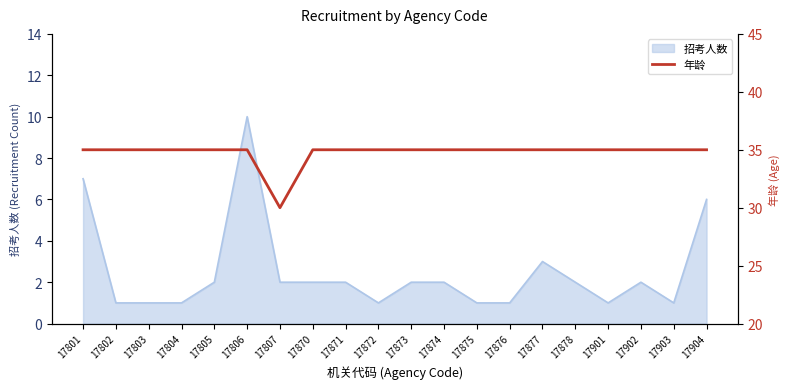

Is it true that 招考人数 equals 2 at 17805?

True